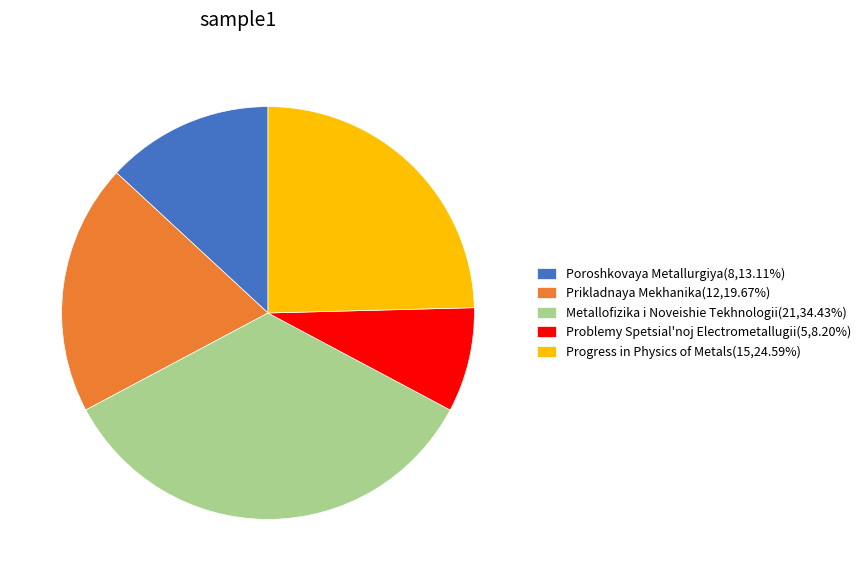

Does any single category account for the majority?

No